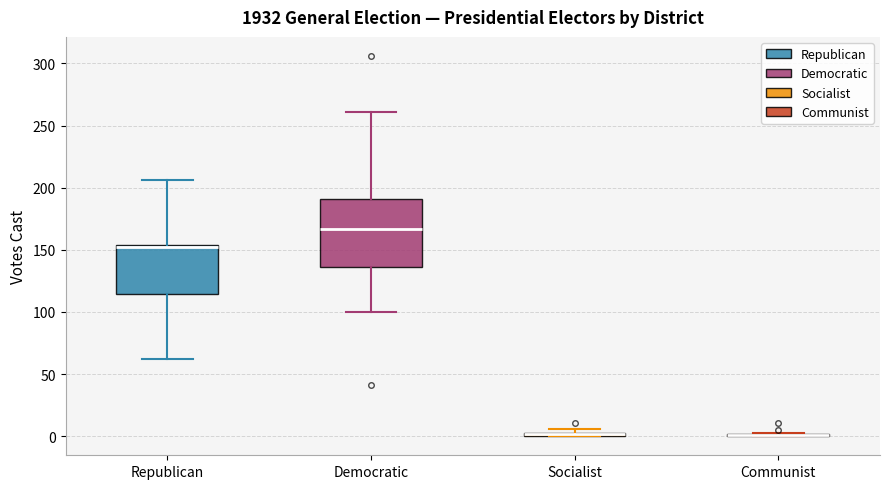

Where does the upper whisker of the box for Democratic end on the y-axis? The values are not printed on the chart, so give them approximately, as read against the axis.

260